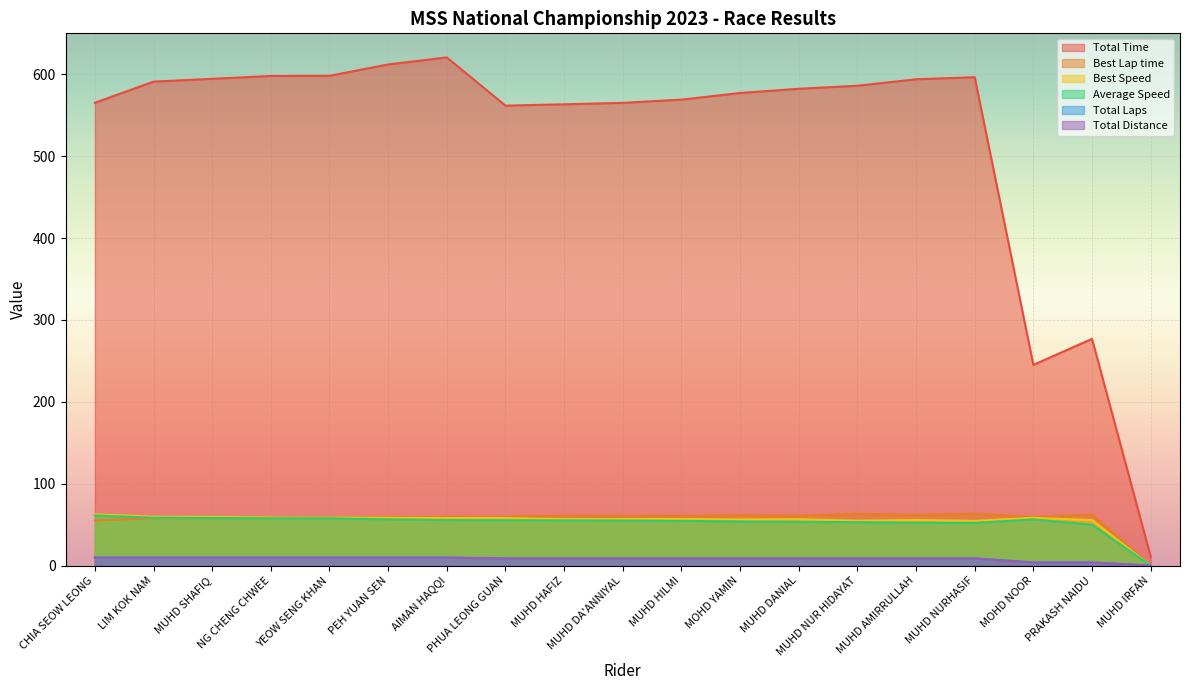

At which label does Total Time reach its minimum?

MUHD IRFAN